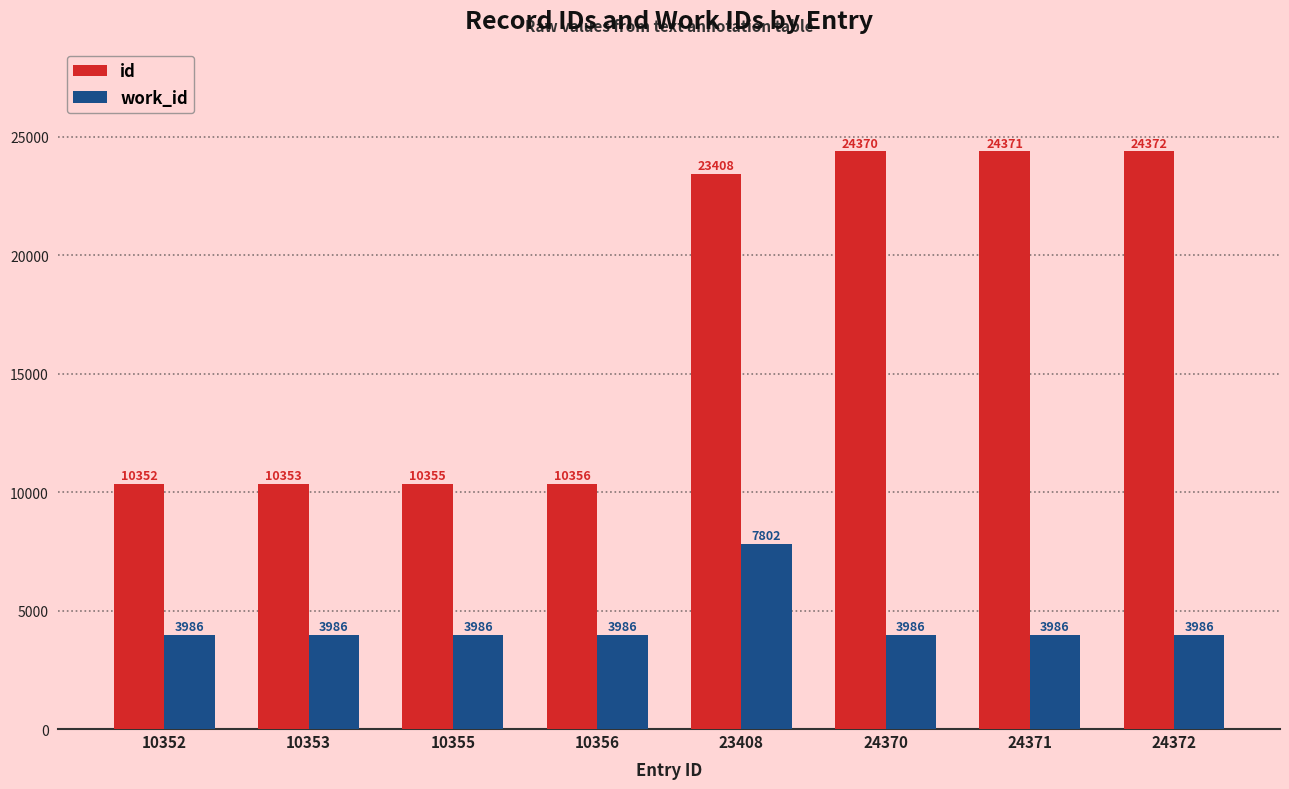

What is the difference between the maximum and minimum values in the id series?

14020